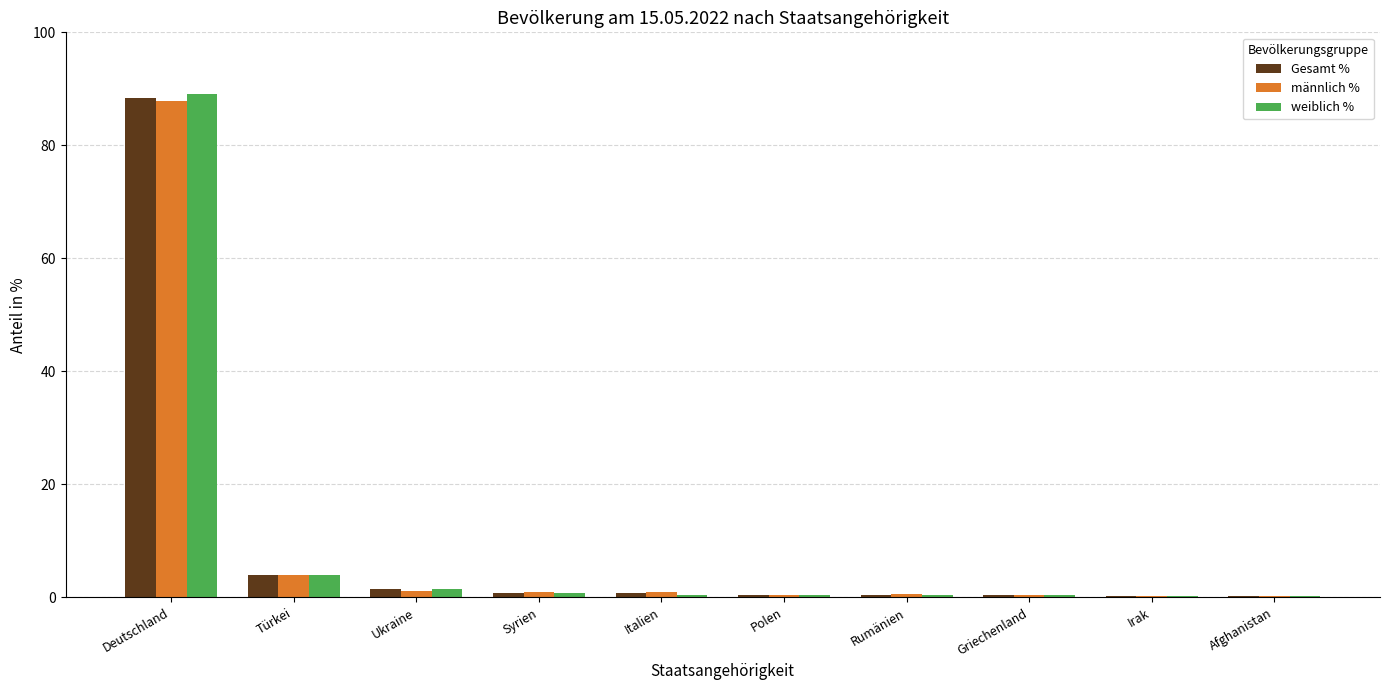

Which category has the highest value in the Gesamt % series?

Deutschland